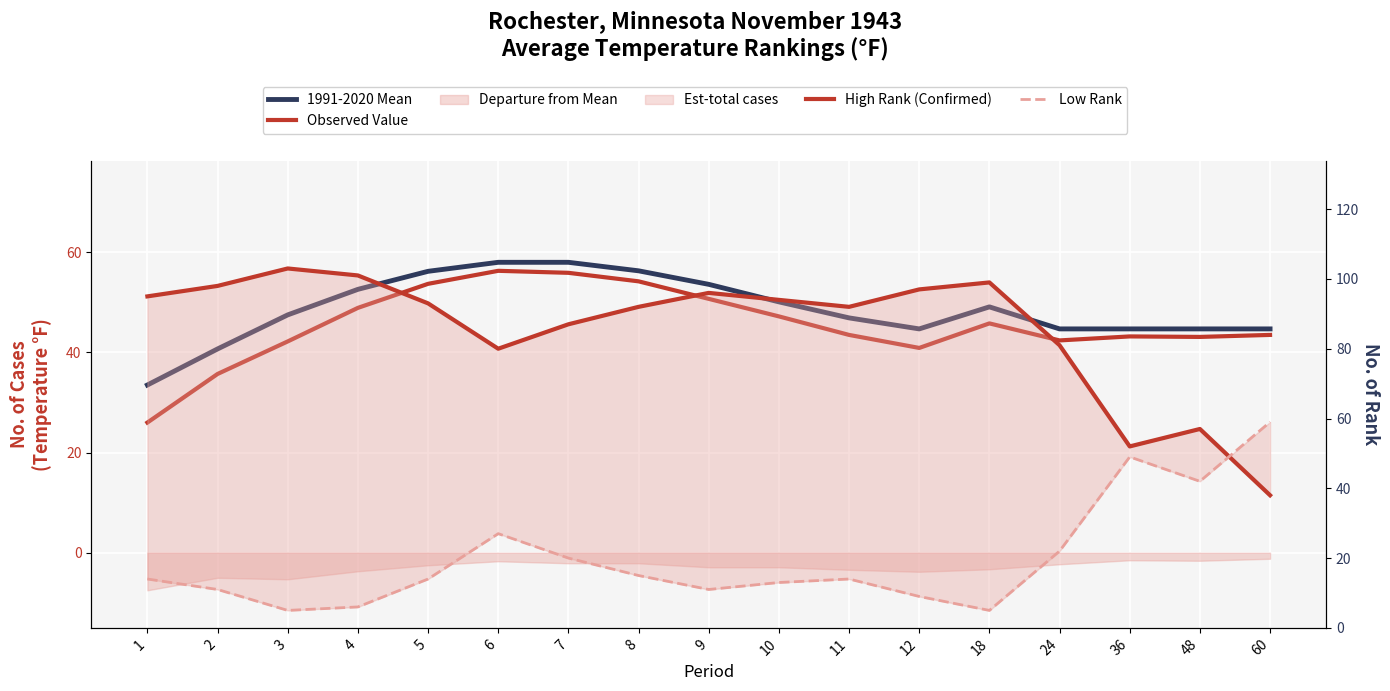

Between which two adjacent categories do Low Rank and Observed Value first intersect?

24 and 36